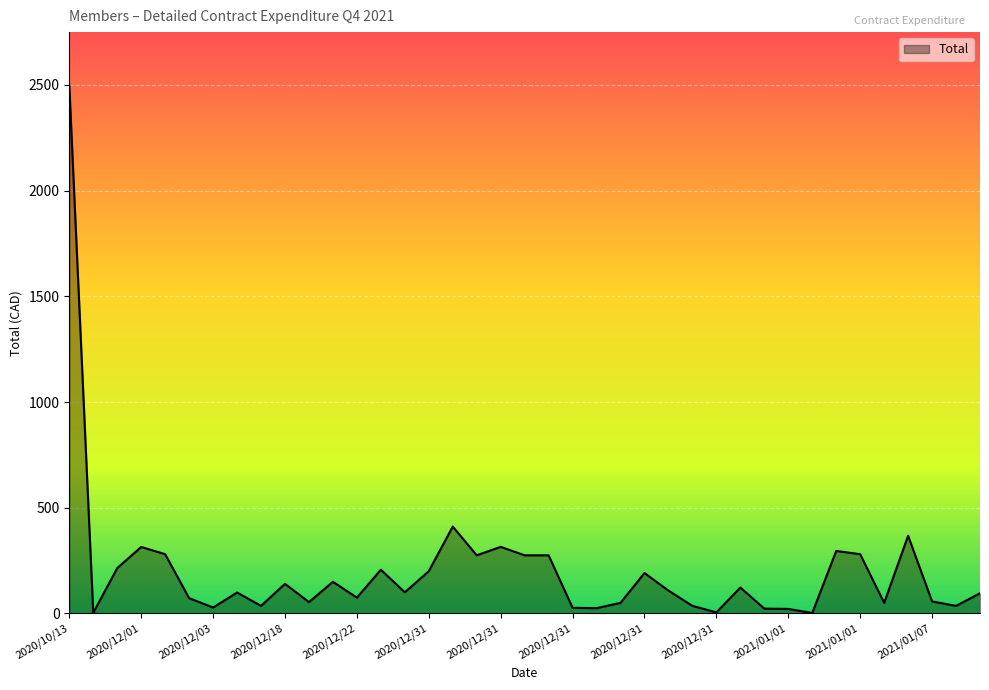

What is the greatest value displayed?

2500.0